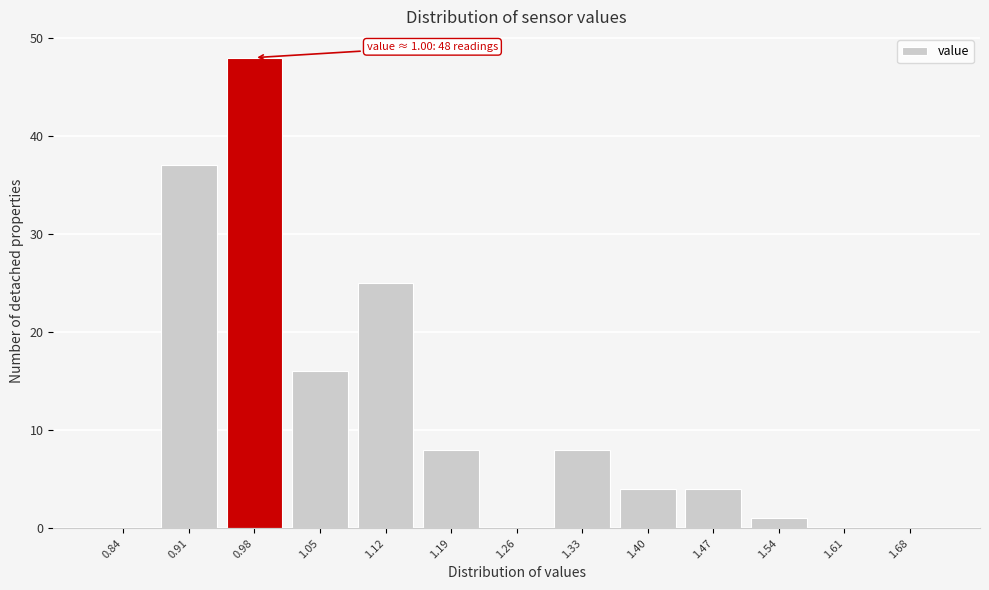

Which range on the x-axis has the tallest bar?

0.94 to 1.01